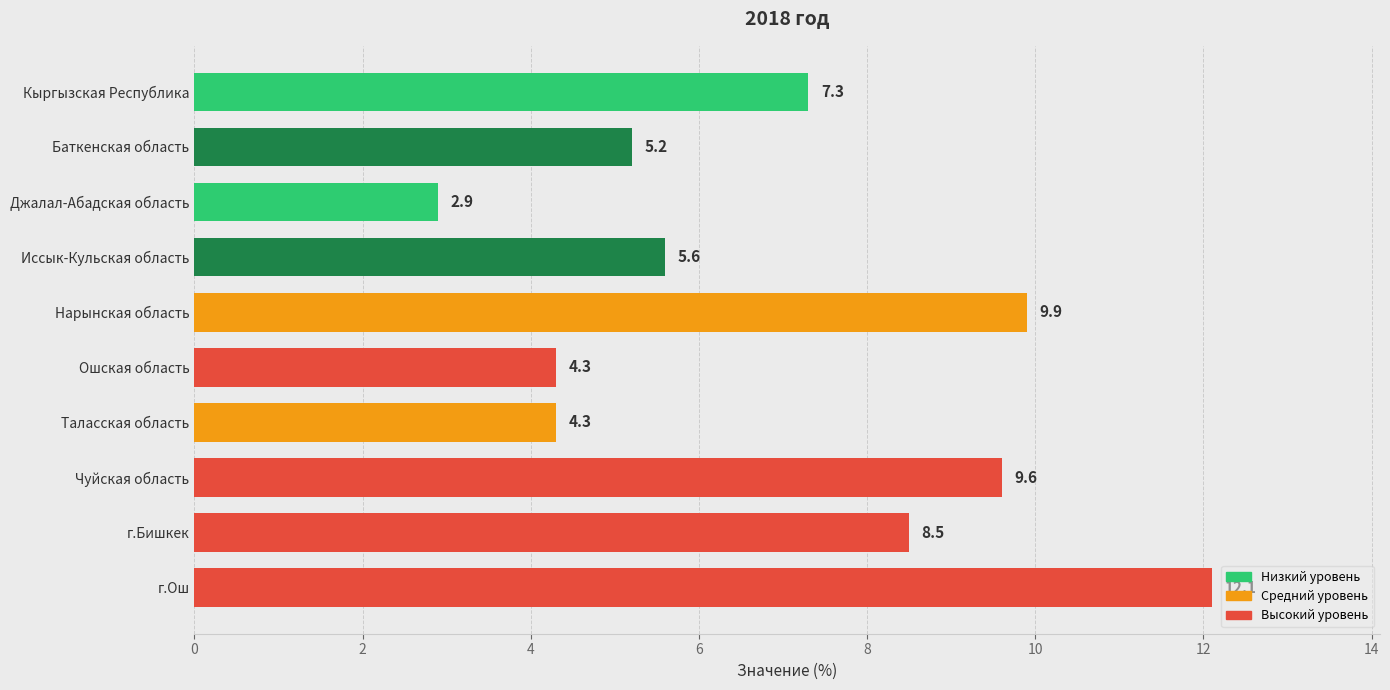

How many values are below 7?

5